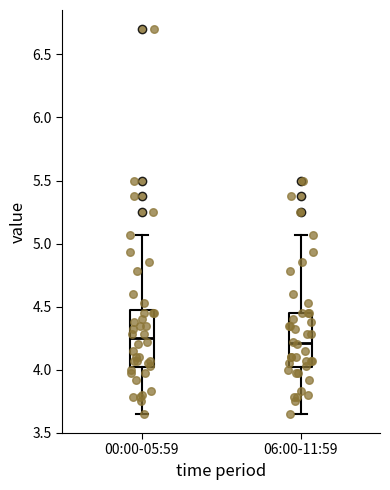

Reading left to right, transcribe this box plot: for each box, give where its median line is, the range the box spans, and where its two whiskers end, as read against the y-axis. The values are not printed on the chart, so give them approximately, as read against the axis.

00:00-05:59: median 4.25, box 4.00 to 4.45, whiskers 3.65 to 5.05
06:00-11:59: median 4.20, box 4.00 to 4.45, whiskers 3.65 to 5.05